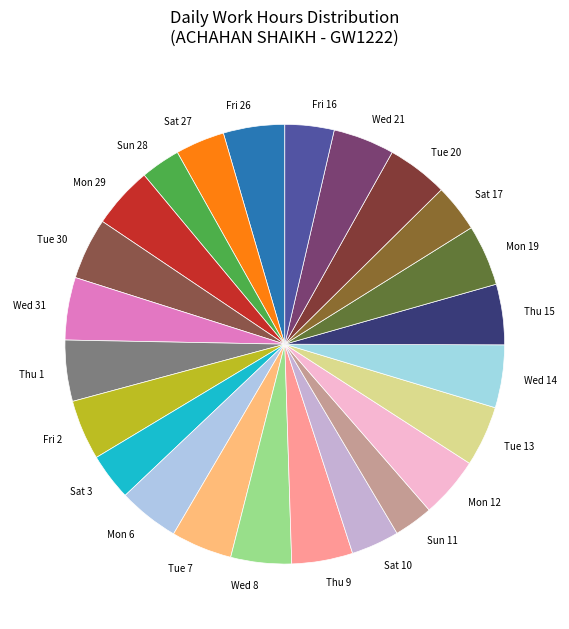

Is Tue 7 the majority of the pie?

No